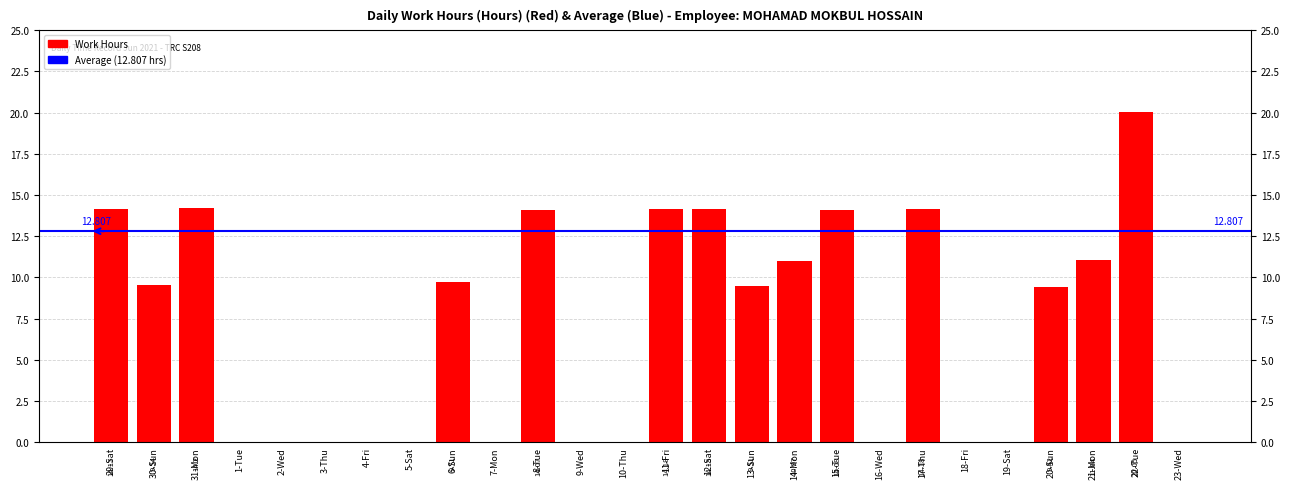

Rank the categories by value from highest to lowest.

22-Tue, 31-Mon, 11-Fri, 12-Sat, 17-Thu, 29-Sat, 15-Tue, 8-Tue, 21-Mon, 14-Mon, 6-Sun, 30-Sun, 13-Sun, 20-Sun, 1-Tue, 2-Wed, 3-Thu, 4-Fri, 5-Sat, 7-Mon, 9-Wed, 10-Thu, 16-Wed, 18-Fri, 19-Sat, 23-Wed